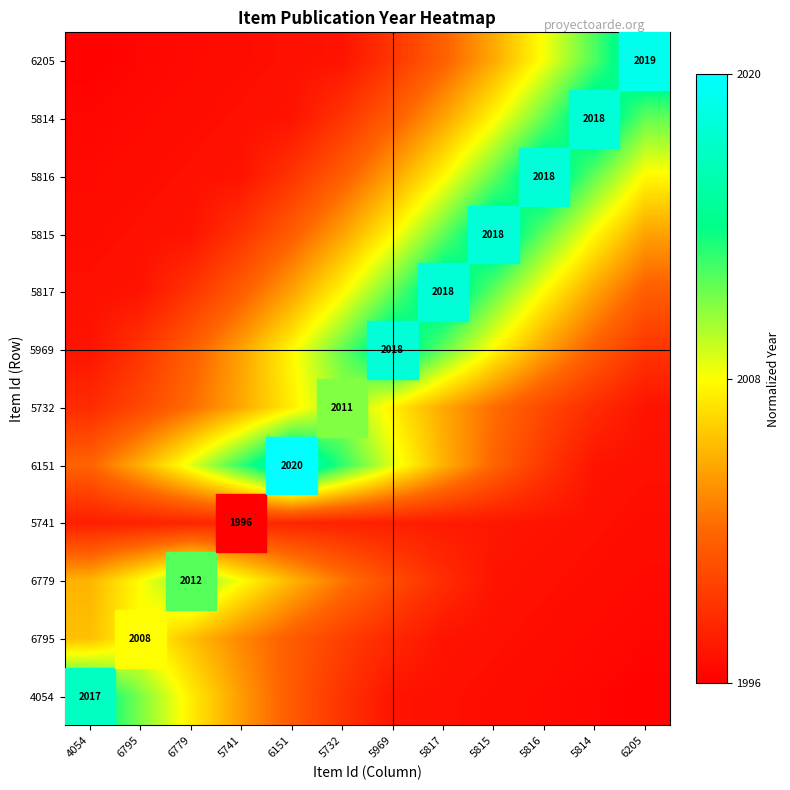

Which label corresponds to the largest value in the chart?

6151